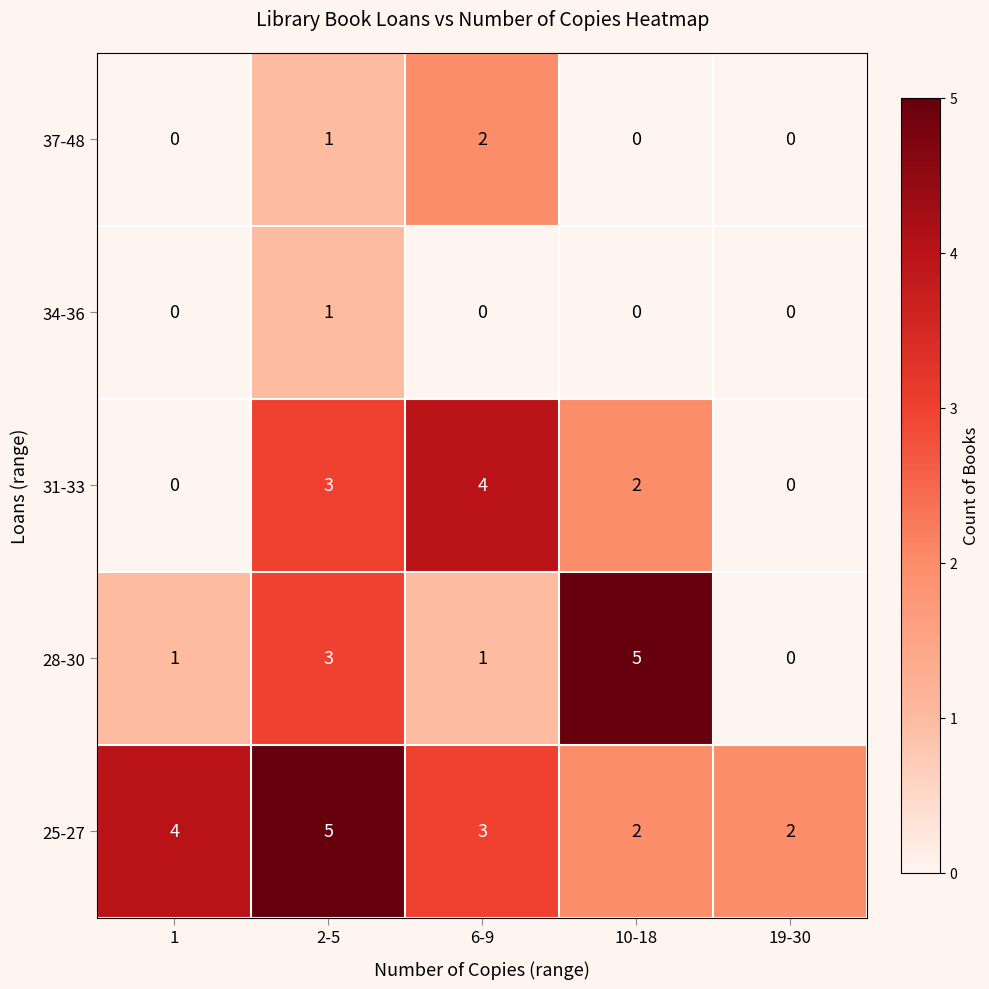

Reading left to right, extract all data points from this chart.

37-48: 1=0	2-5=1	6-9=2	10-18=0	19-30=0
34-36: 1=0	2-5=1	6-9=0	10-18=0	19-30=0
31-33: 1=0	2-5=3	6-9=4	10-18=2	19-30=0
28-30: 1=1	2-5=3	6-9=1	10-18=5	19-30=0
25-27: 1=4	2-5=5	6-9=3	10-18=2	19-30=2